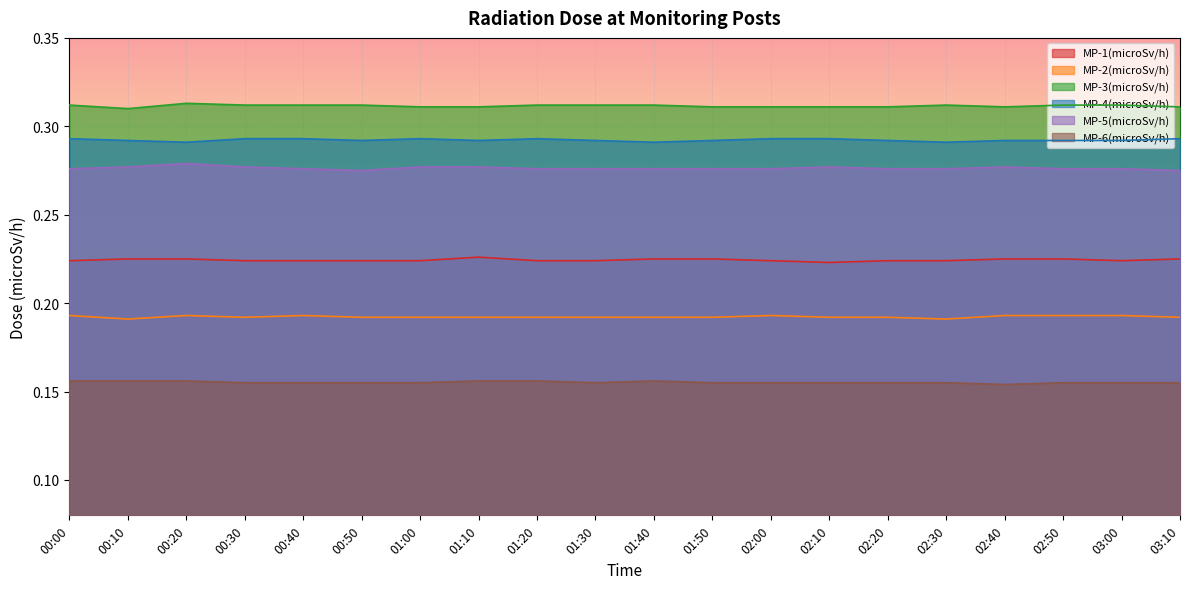

What are all the series names shown in the legend?

MP-1(microSv/h), MP-2(microSv/h), MP-3(microSv/h), MP-4(microSv/h), MP-5(microSv/h), MP-6(microSv/h)